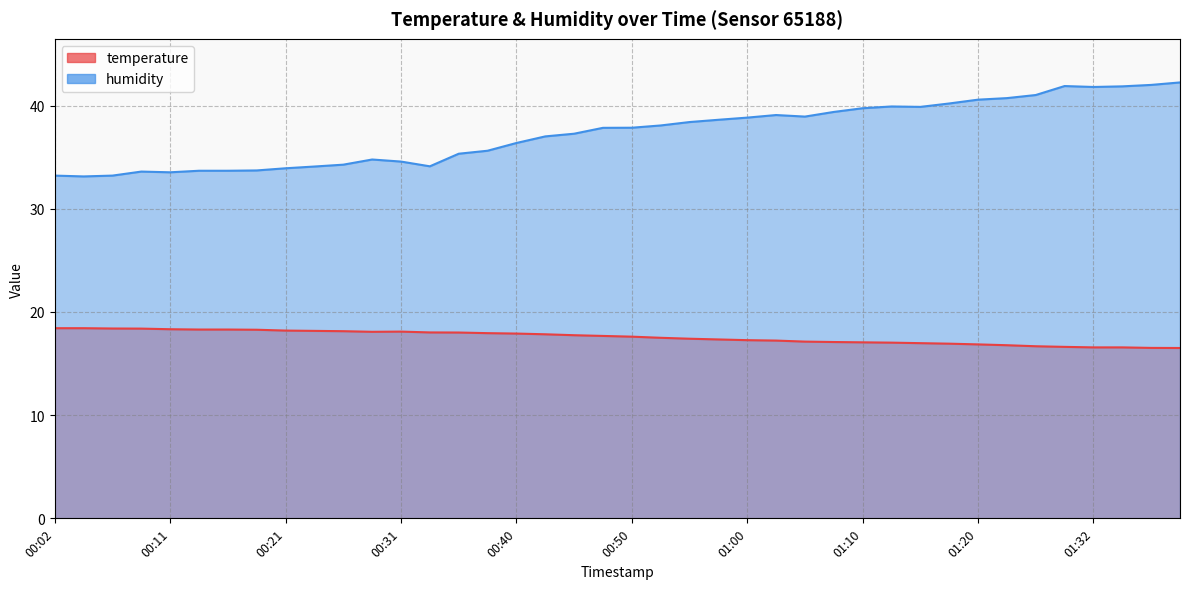

What are all the series names shown in the legend?

temperature, humidity